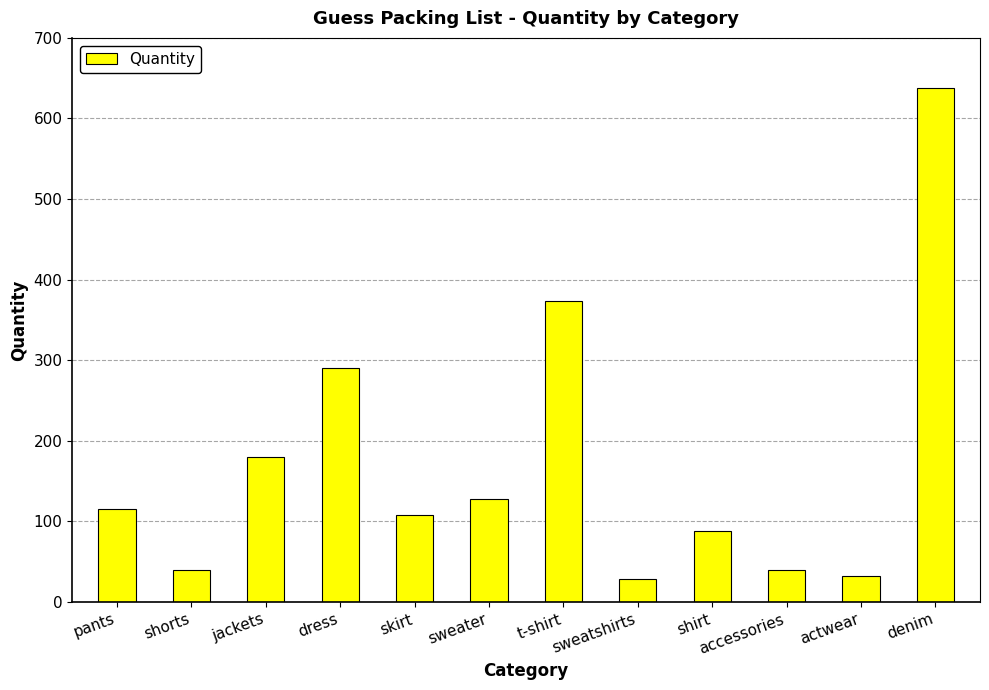

The chart shows a value of 291 at jackets. True or false?

False